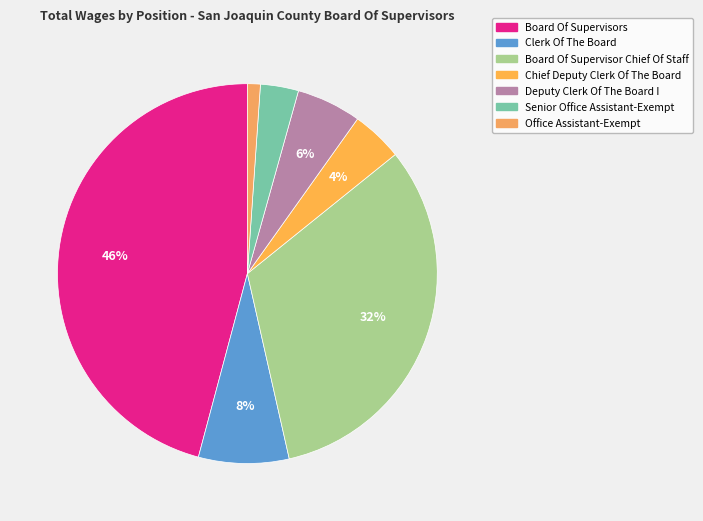

Which category has the biggest portion of the pie?

Board Of Supervisors